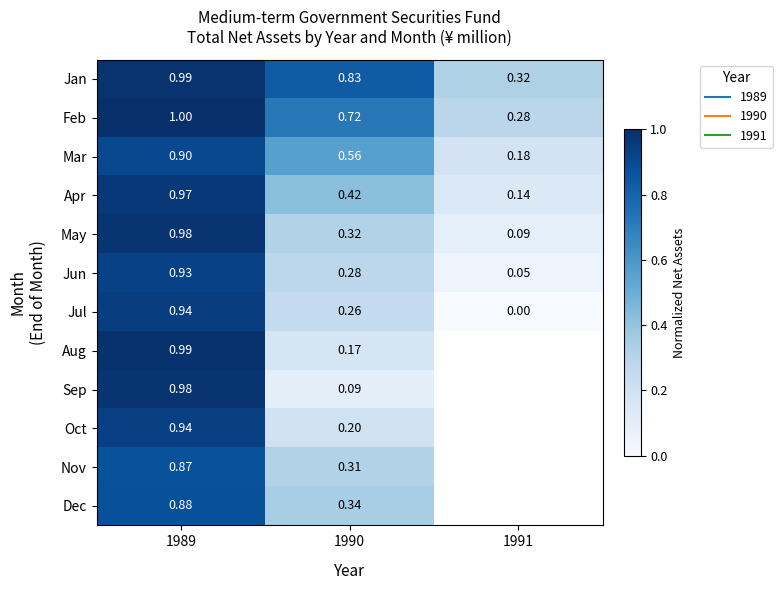

At which label is Nov closest to 0?

1990